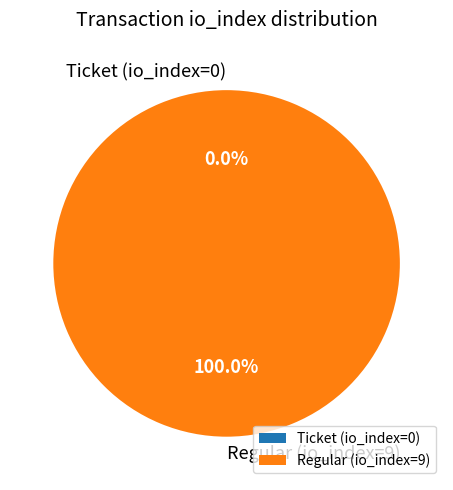

How many slices are in this pie chart?

2